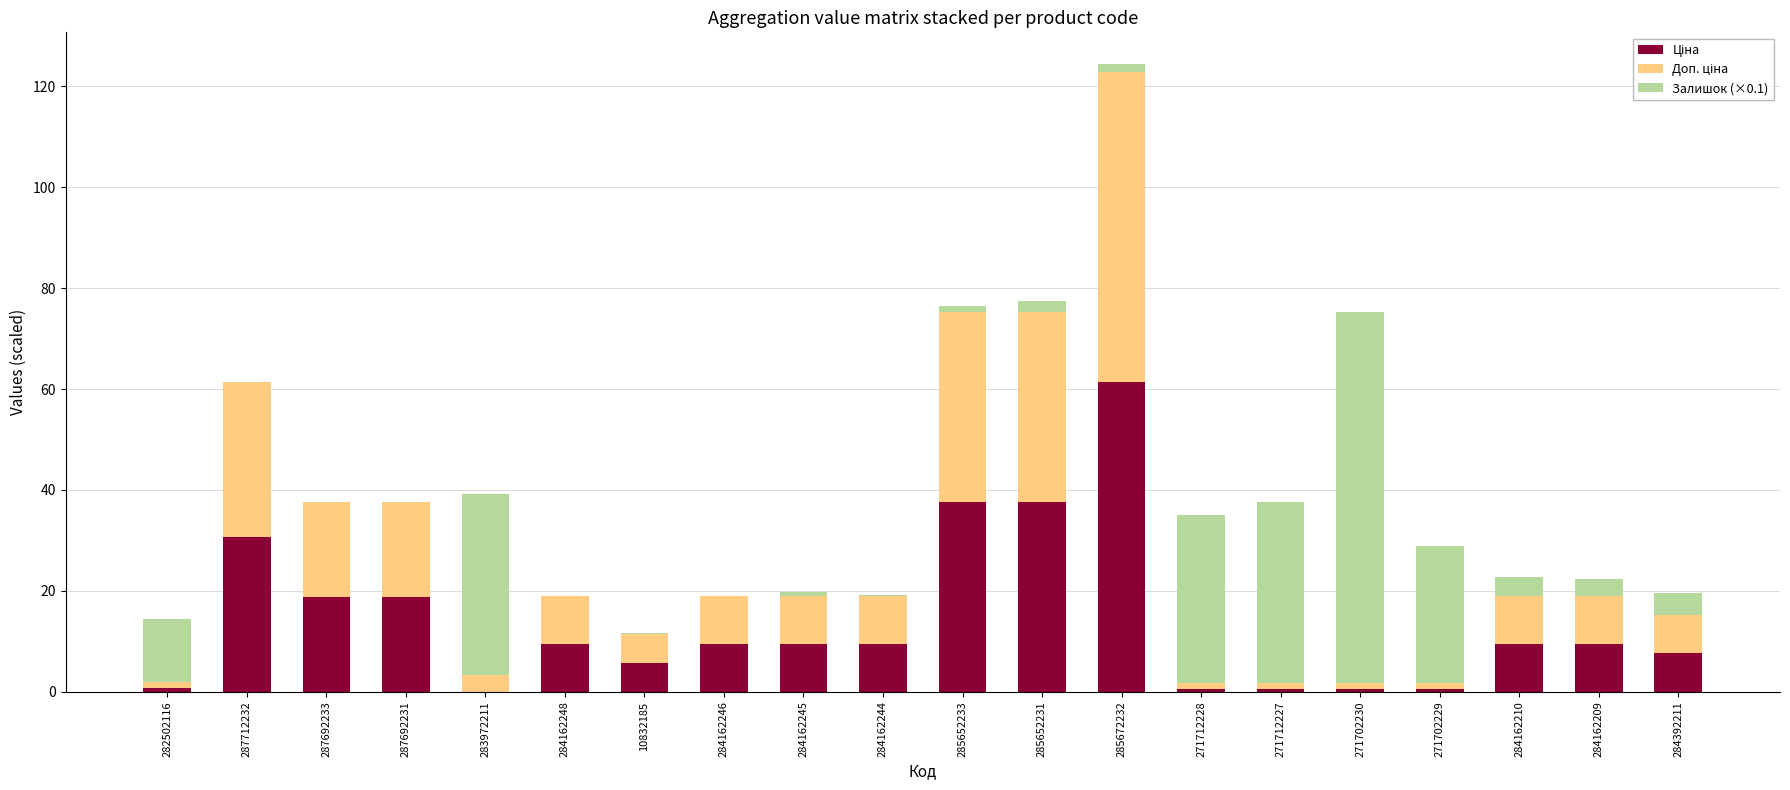

What is the total value across all series at 284162210?

22.7